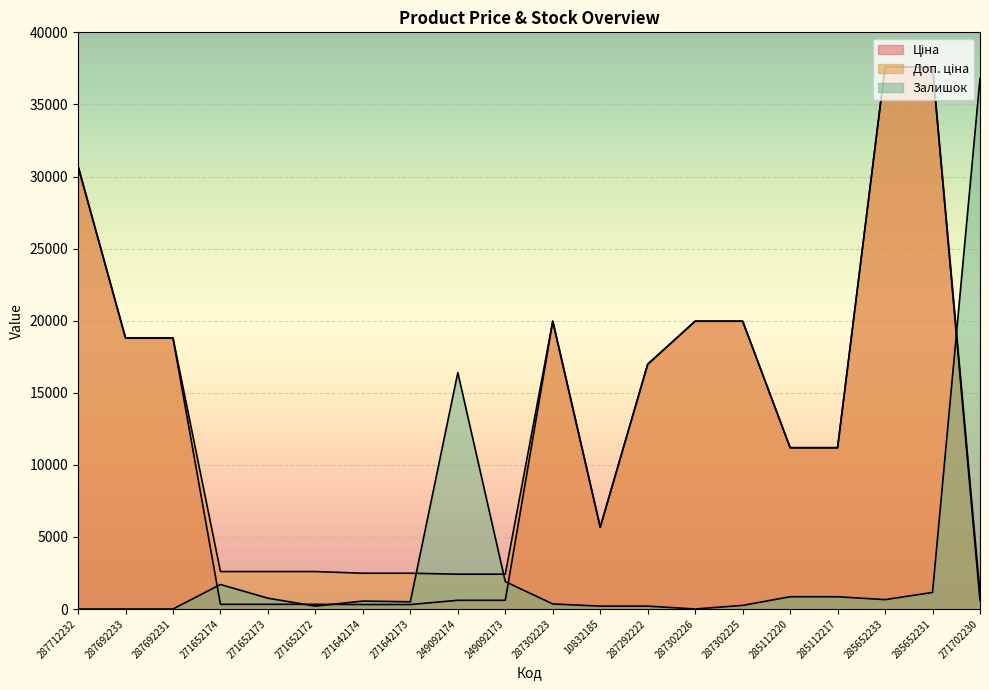

What is the sum of the Залишок values at 285652231 and 287292222?

1350.0